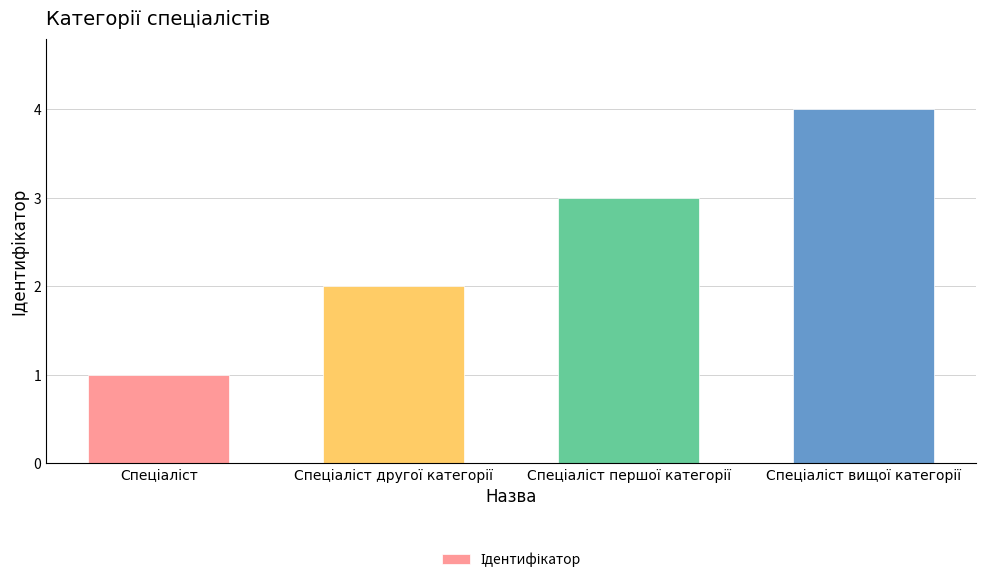

What is the maximum value shown in the chart?

4